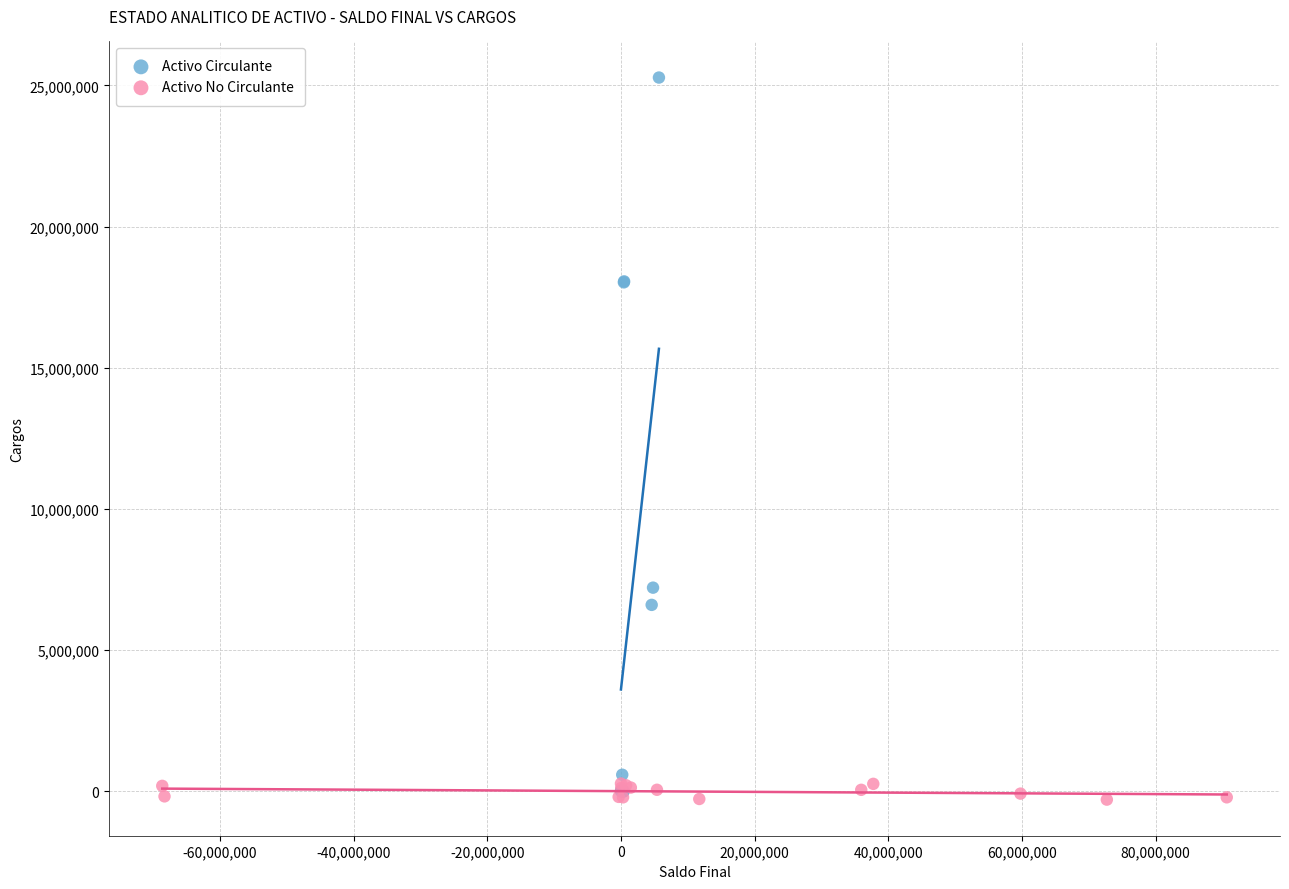

Which series has the largest Y range (max minus min)?

Activo Circulante